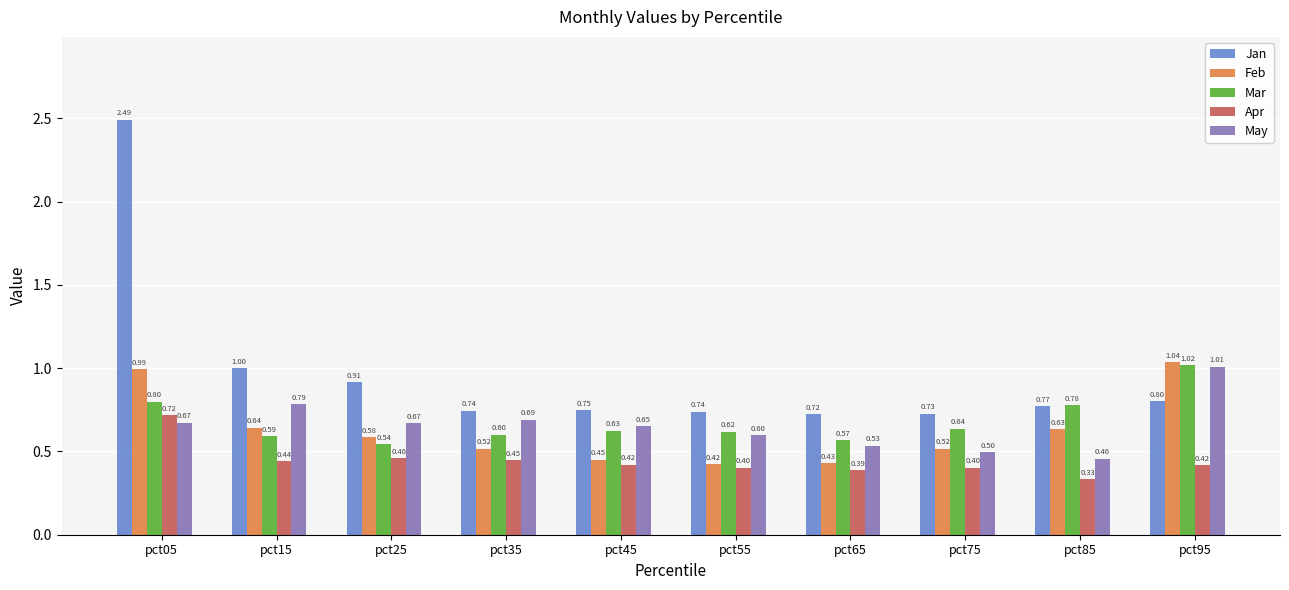

Which category has the lowest value in the Jan series?

pct65